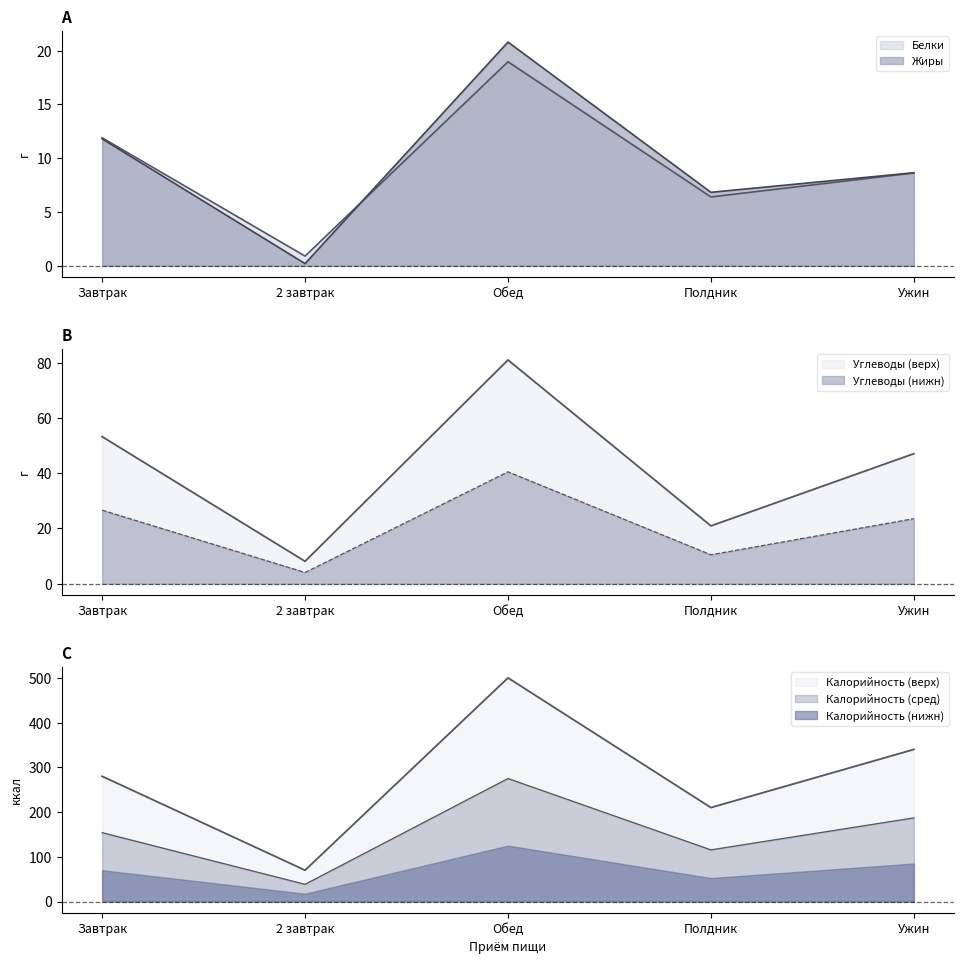

Where is the first local minimum for Углеводы?

2 завтрак